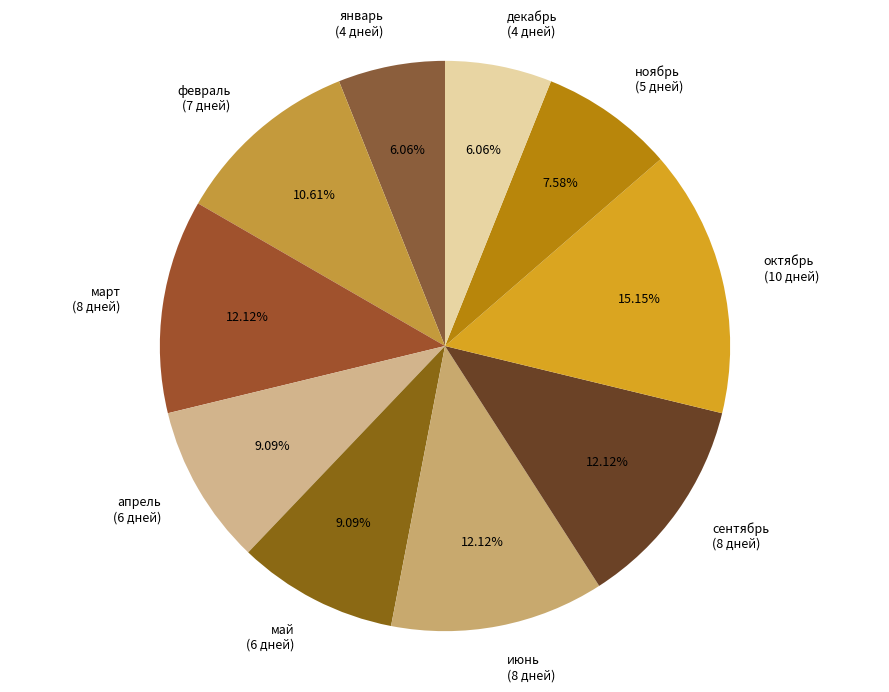

Does декабрь (4 дней) represent more than half of the total?

No